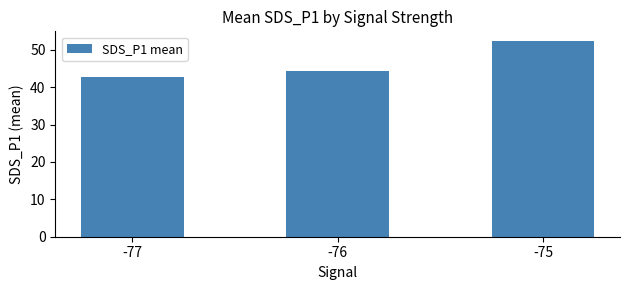

What is the change in value from -76 to -75?

+7.9